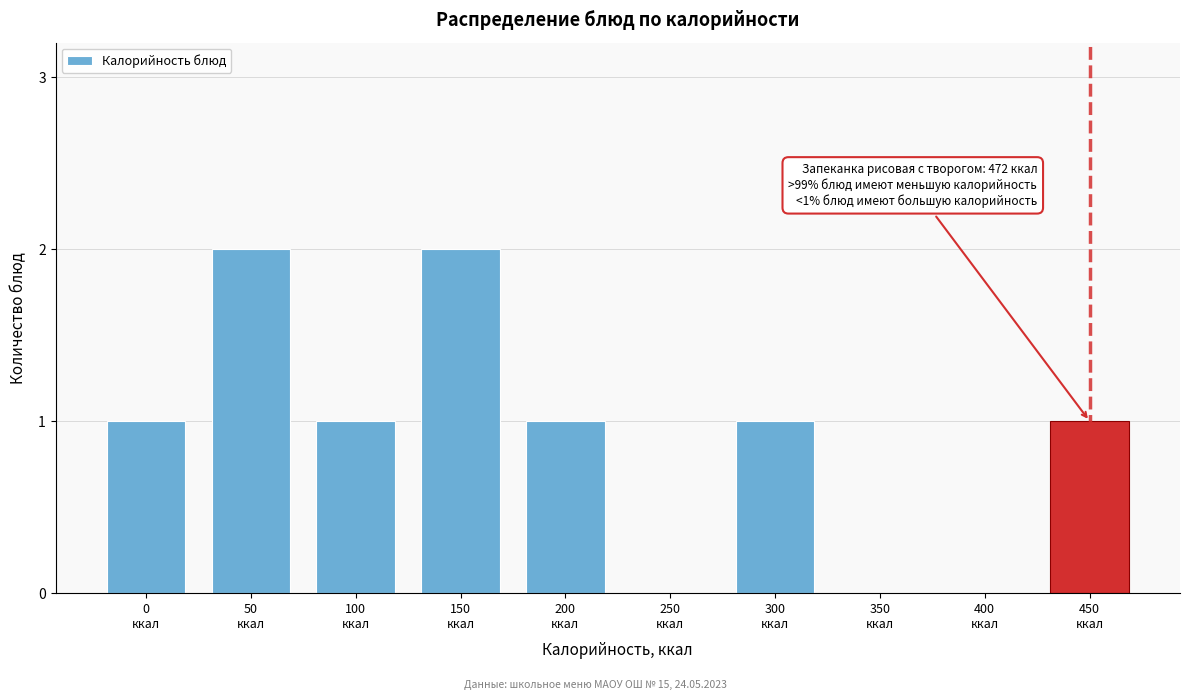

What is the sum of all values?

9